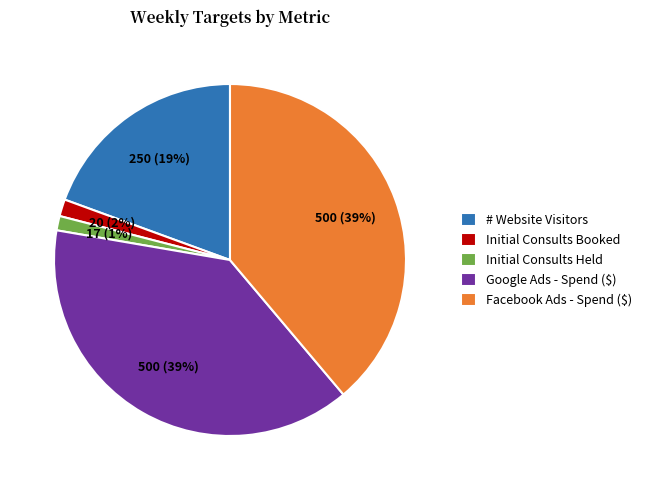

To the nearest percent, what is the difference between the # Website Visitors and Initial Consults Held slice percentages?

18%